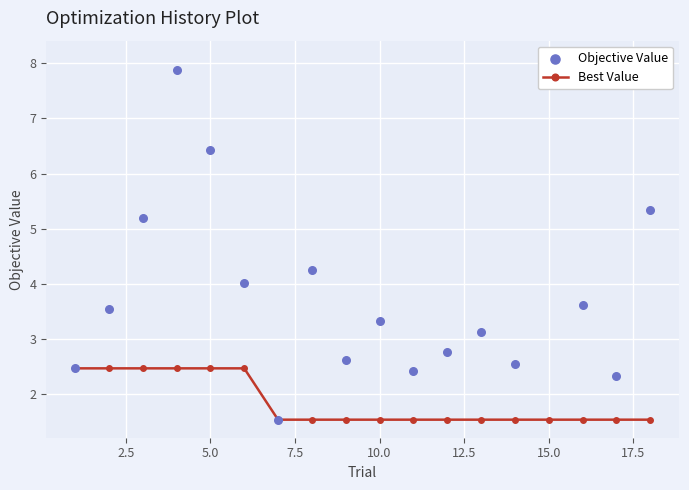

Which series reaches the maximum Y coordinate?

Objective Value